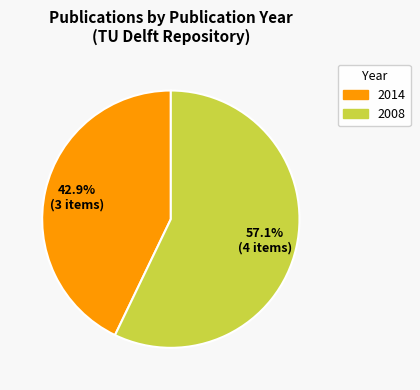

Does any single category account for the majority?

Yes